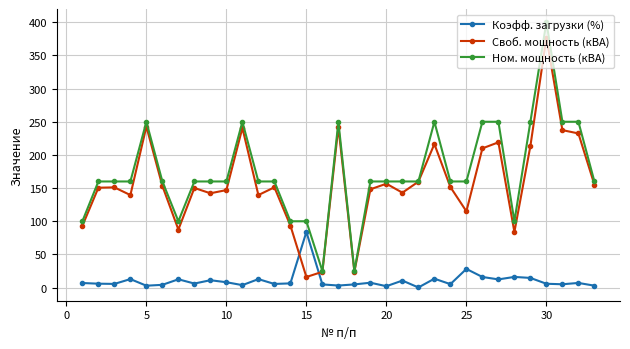

How many values in the Своб. мощность (кВА) series are below 151?

16